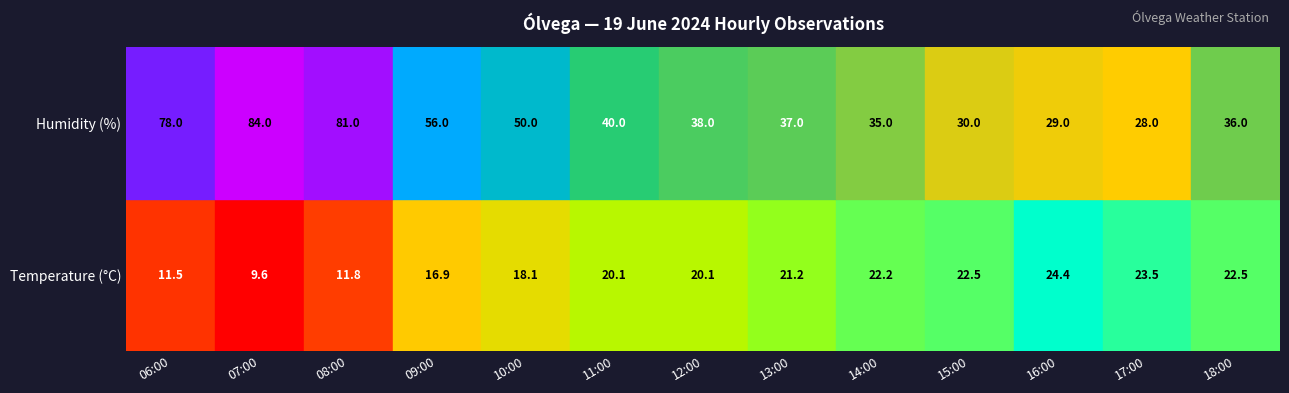

Is the value of 06:00 at 0 greater than the value of 18:00 at 0?

No